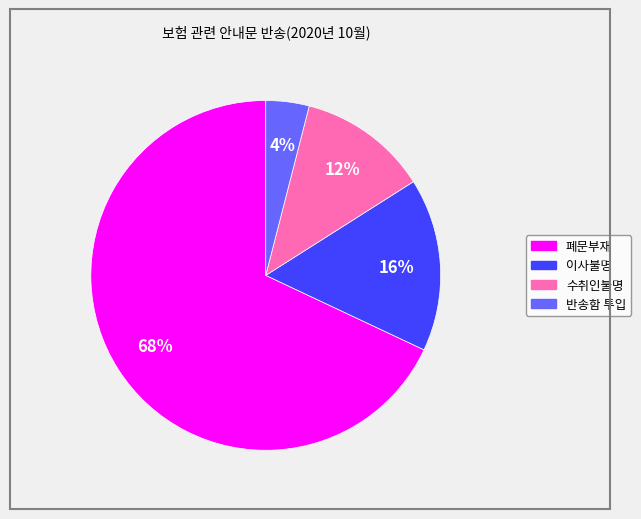

Do 폐문부재 and 반송함 투입 together represent more than half of the pie?

Yes